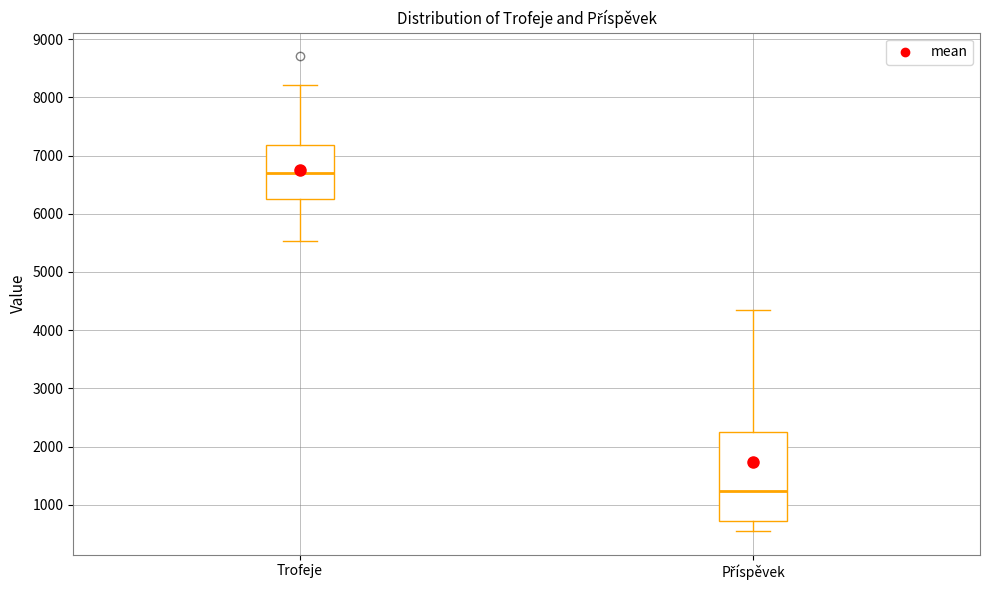

Which box's median line is the lowest?

Příspěvek